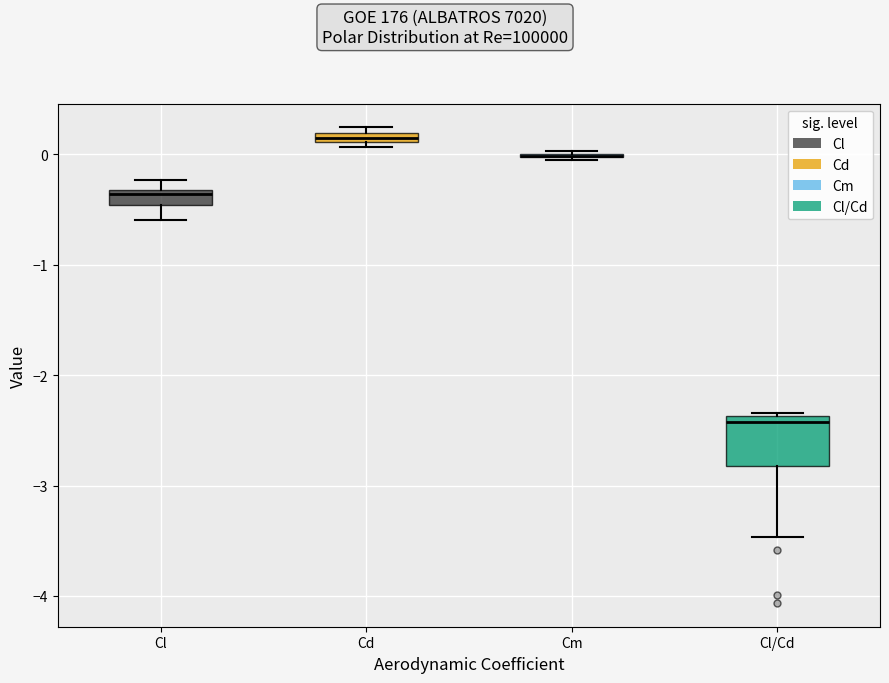

Where does the lower whisker of the box for Cl/Cd end on the y-axis? The values are not printed on the chart, so give them approximately, as read against the axis.

-3.5